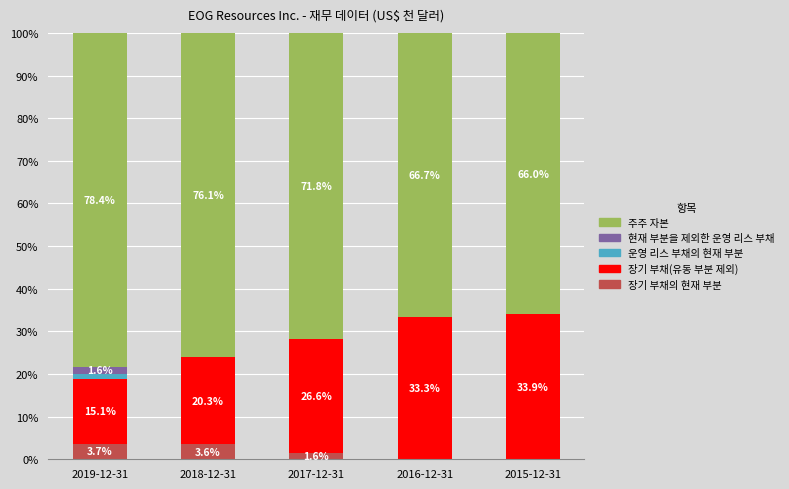

At which label does 장기 부채의 현재 부분 reach its peak?

2019-12-31